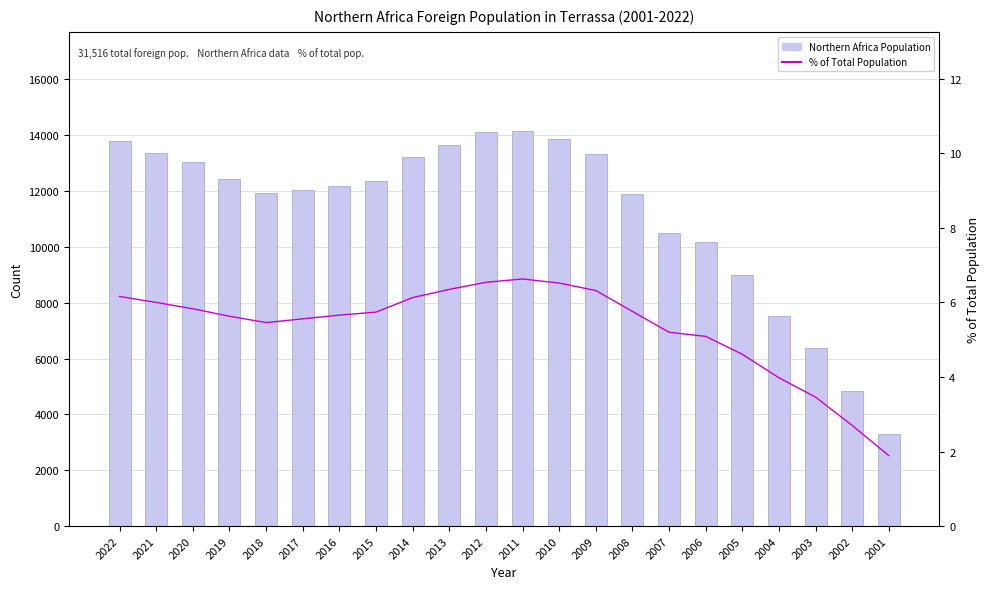

List the series in order of their peak value, highest first.

Northern Africa Population, % of Total Population